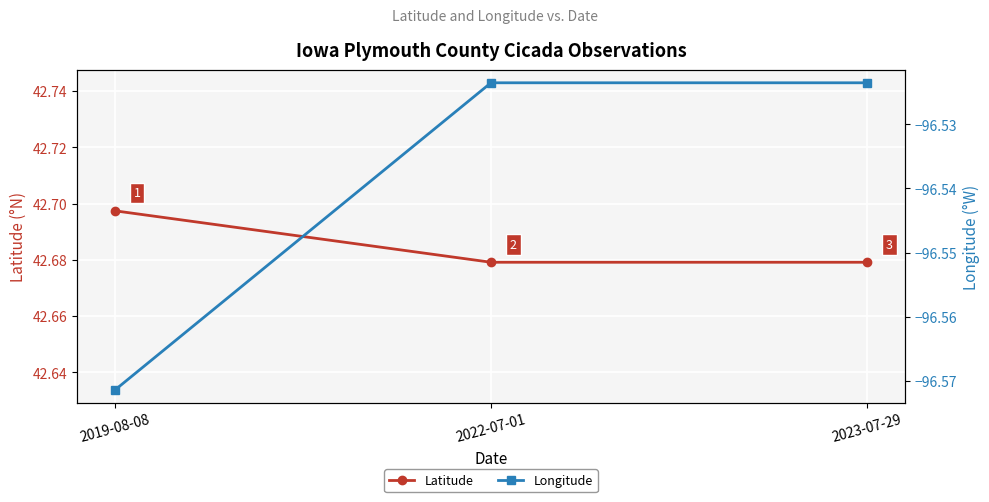

Count the number of data series in this chart.

2